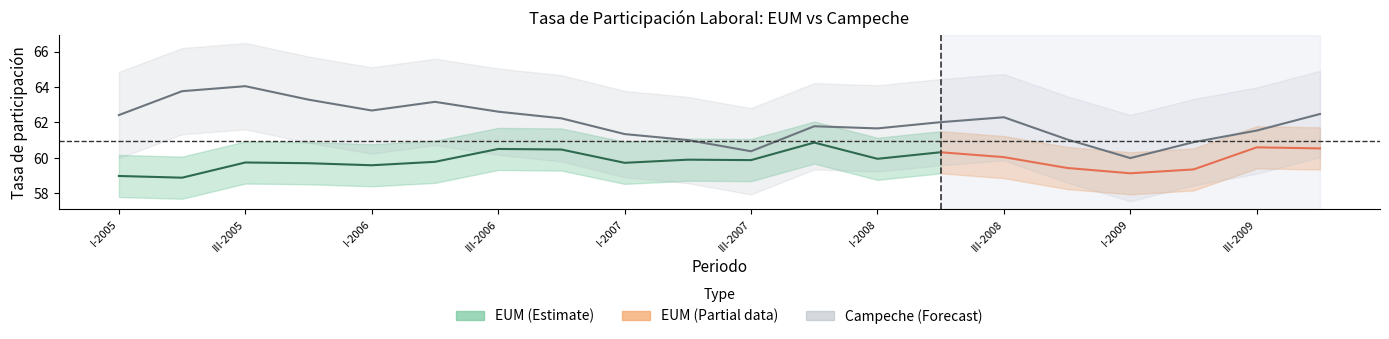

Reading left to right, extract all data points from this chart.

62.4	63.8	64.1	63.3	62.7	63.2	62.6	62.2	61.3	61.0	60.4	61.8	61.7	62.0	62.3	61.0	60.0	60.9	61.5	62.5